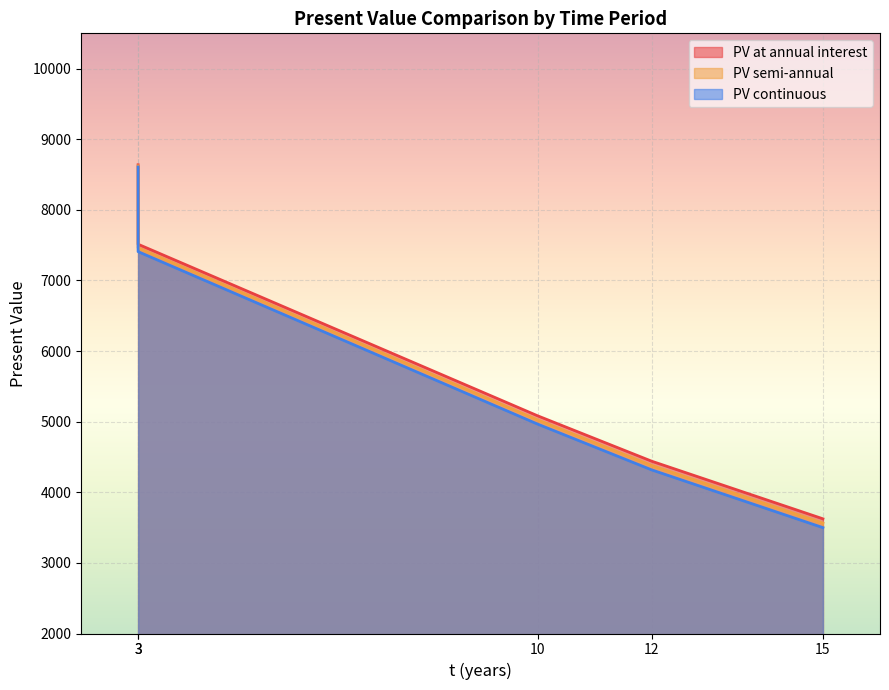

What are all the series names shown in the legend?

PV at annual interest, PV semi-annual, PV continuous